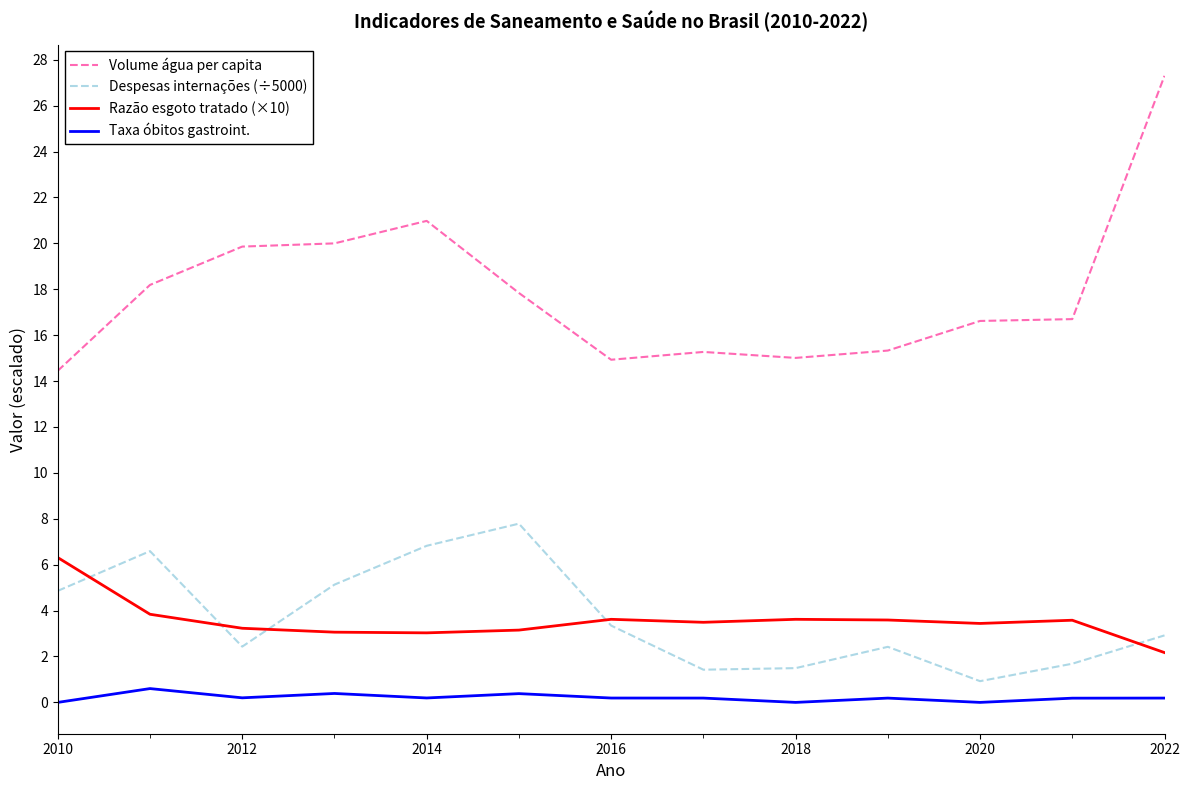

True or false: Despesas internações (÷5000) and Taxa óbitos gastroint. cross at least once.

False